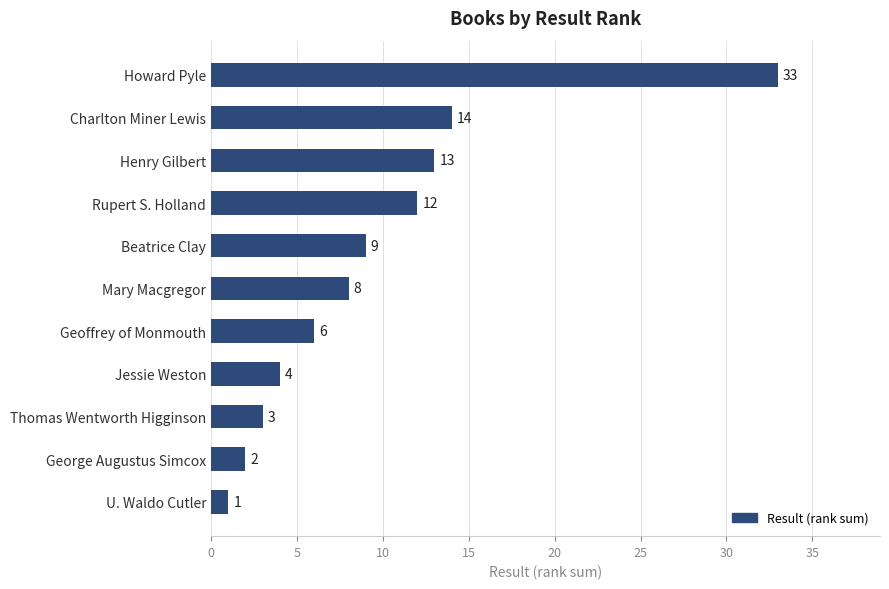

The chart shows a value of 5 at Rupert S. Holland. True or false?

False